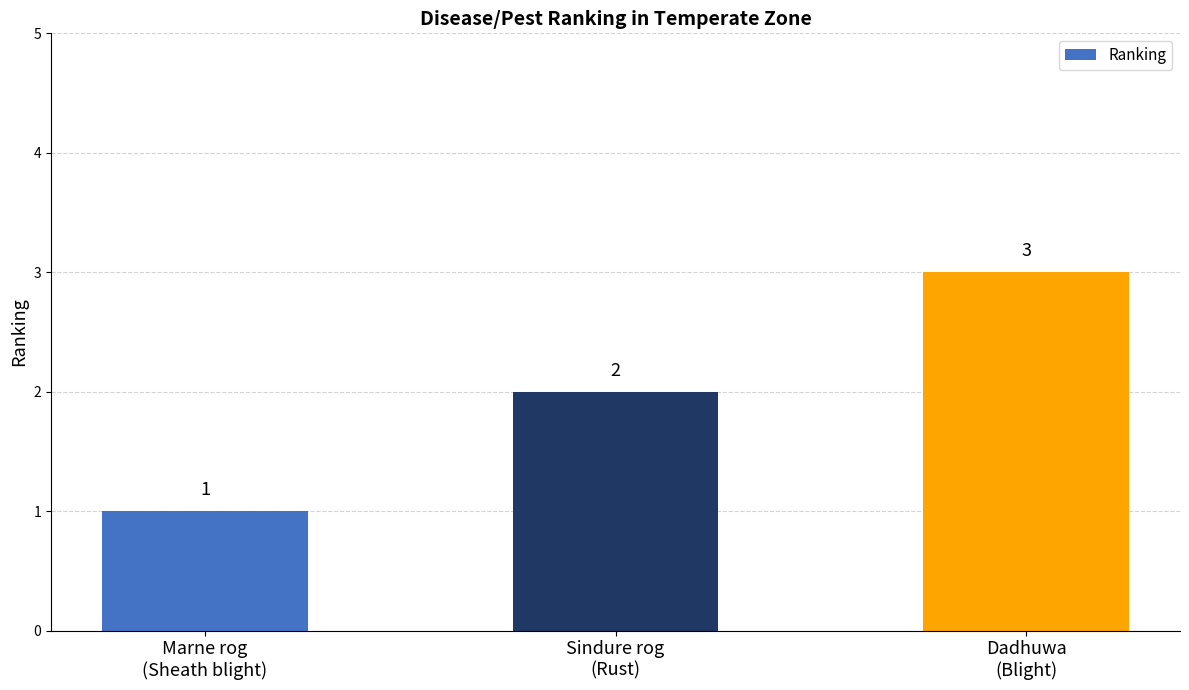

List the labels in order of value, smallest first.

Marne rog
(Sheath blight), Sindure rog
(Rust), Dadhuwa
(Blight)